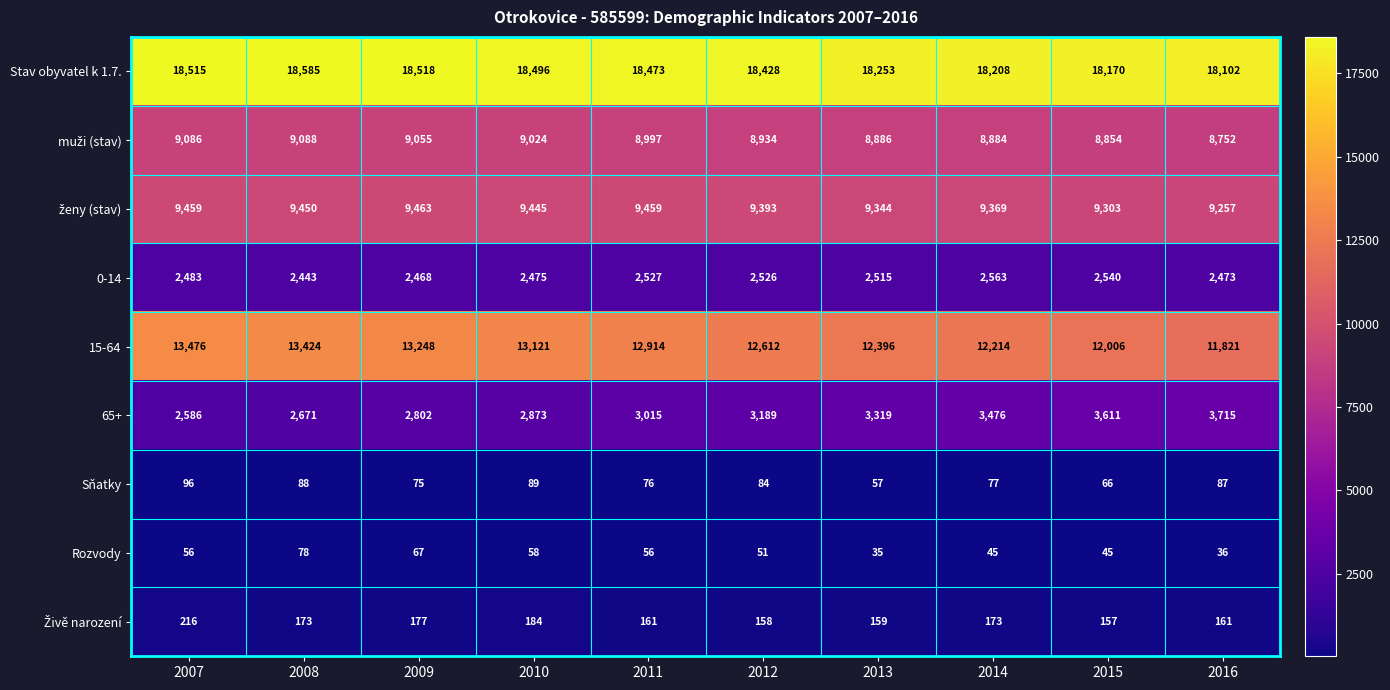

What is the total value across all series at 2010?

55765